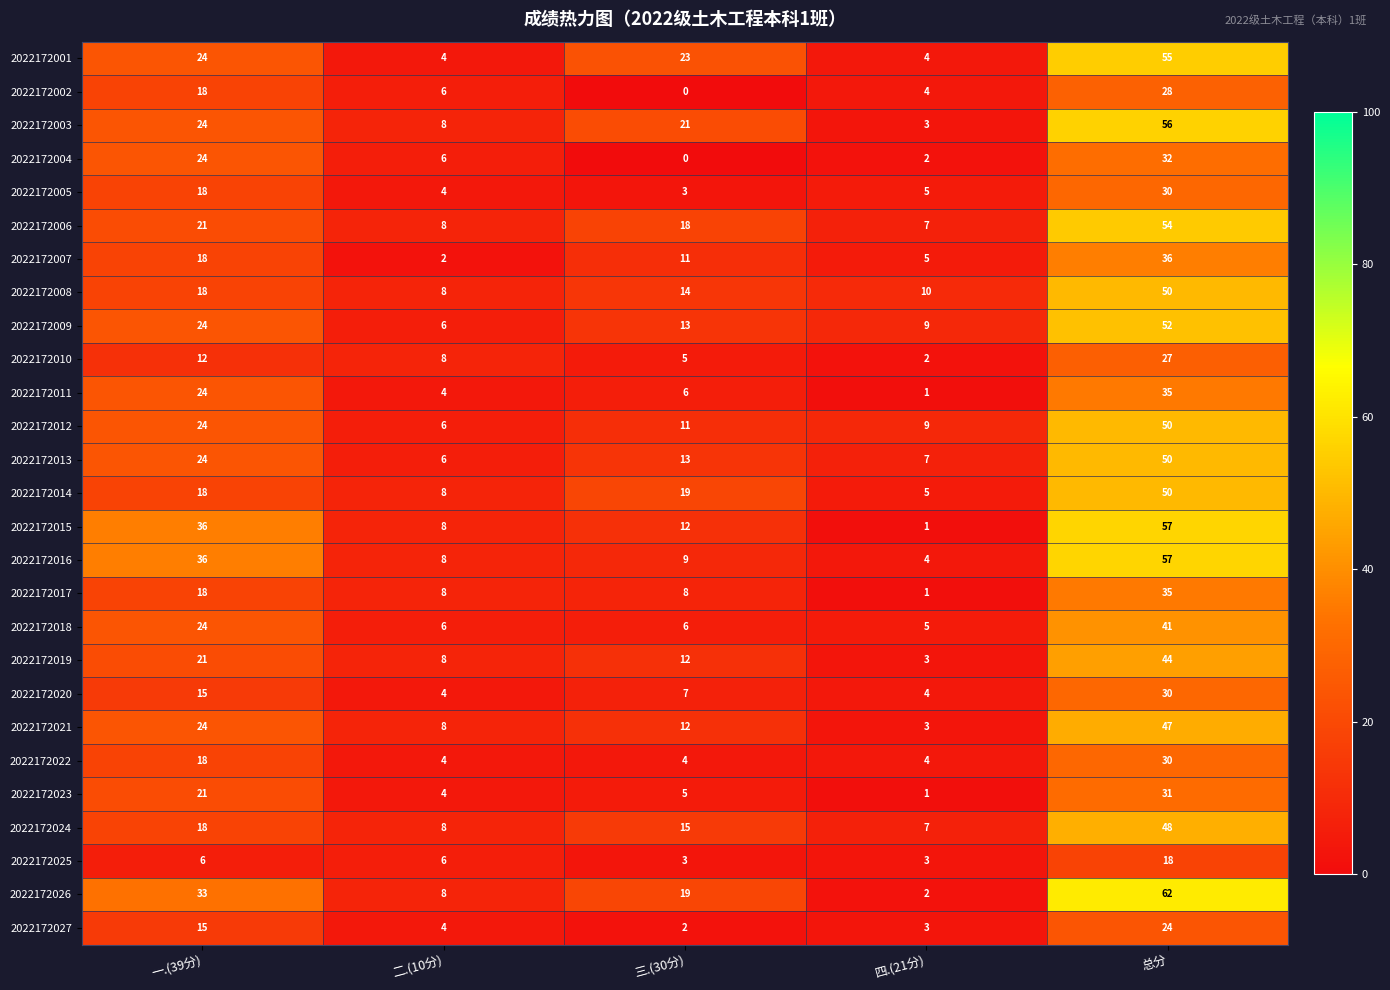

The value of 2022172019 at 三.(30分) is 7. True or false?

False